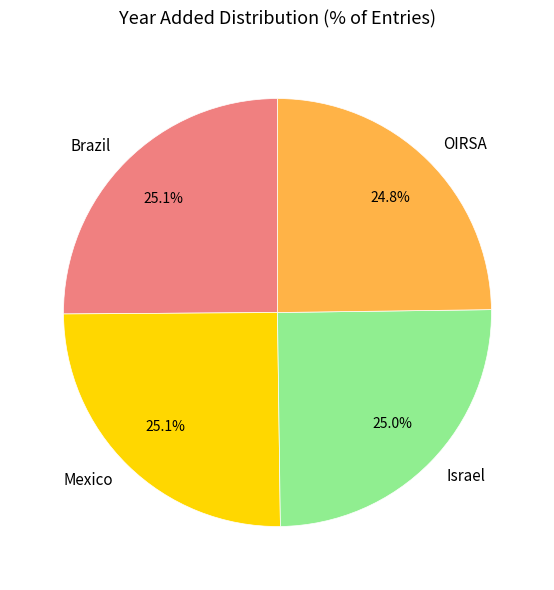

What percentage is the Mexico slice, to the nearest percent?

25%